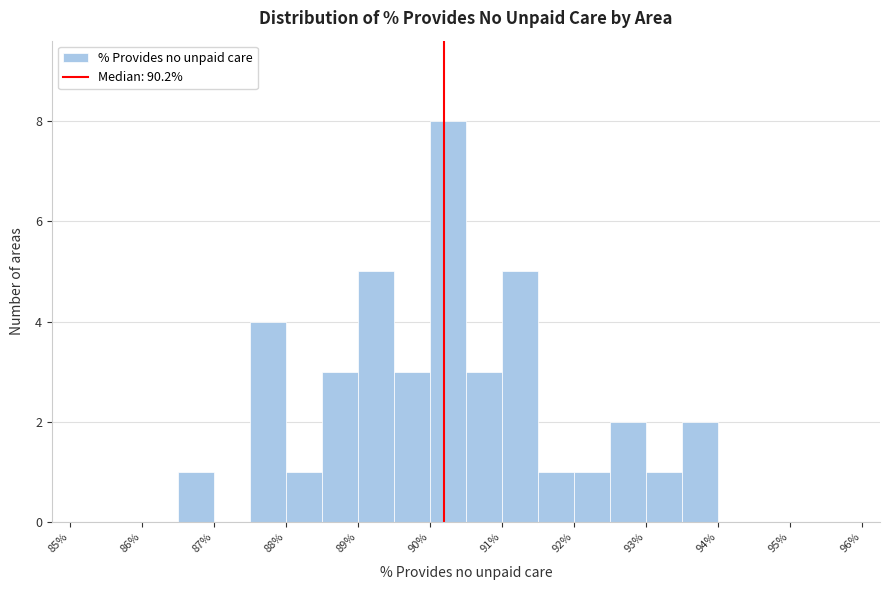

What is the height of the bar covering 90.0 to 90.5 on the x-axis? The values are not printed on the chart, so give them approximately, as read against the axis.

8